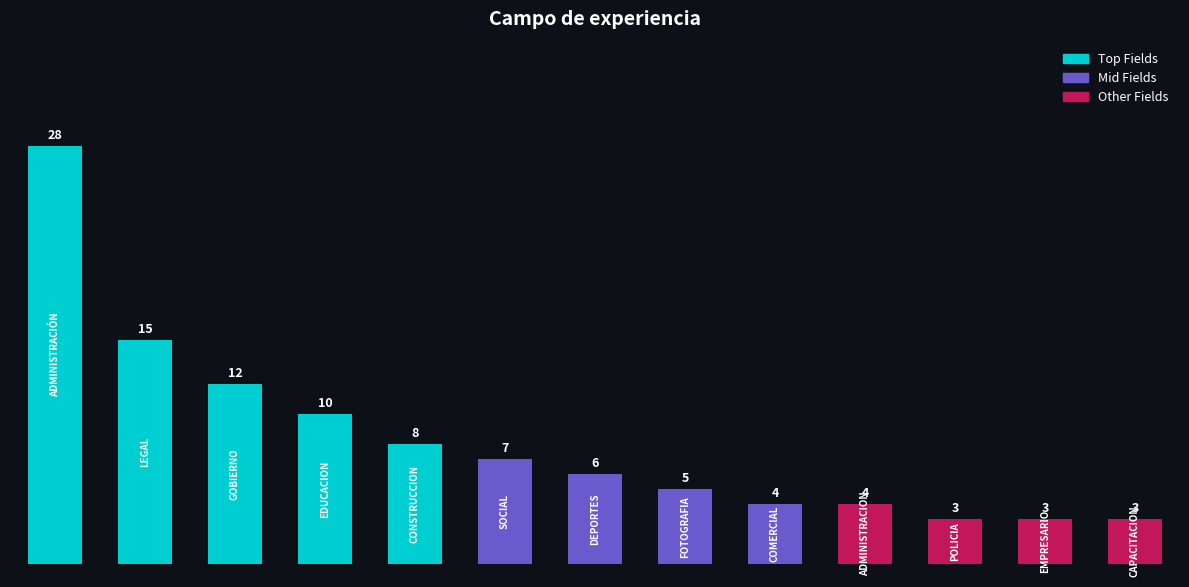

What is the value of the 12th bar from the left?

3